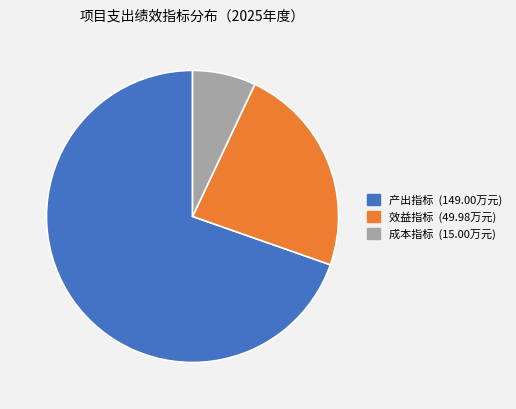

Is there any slice that represents more than half of the pie?

Yes